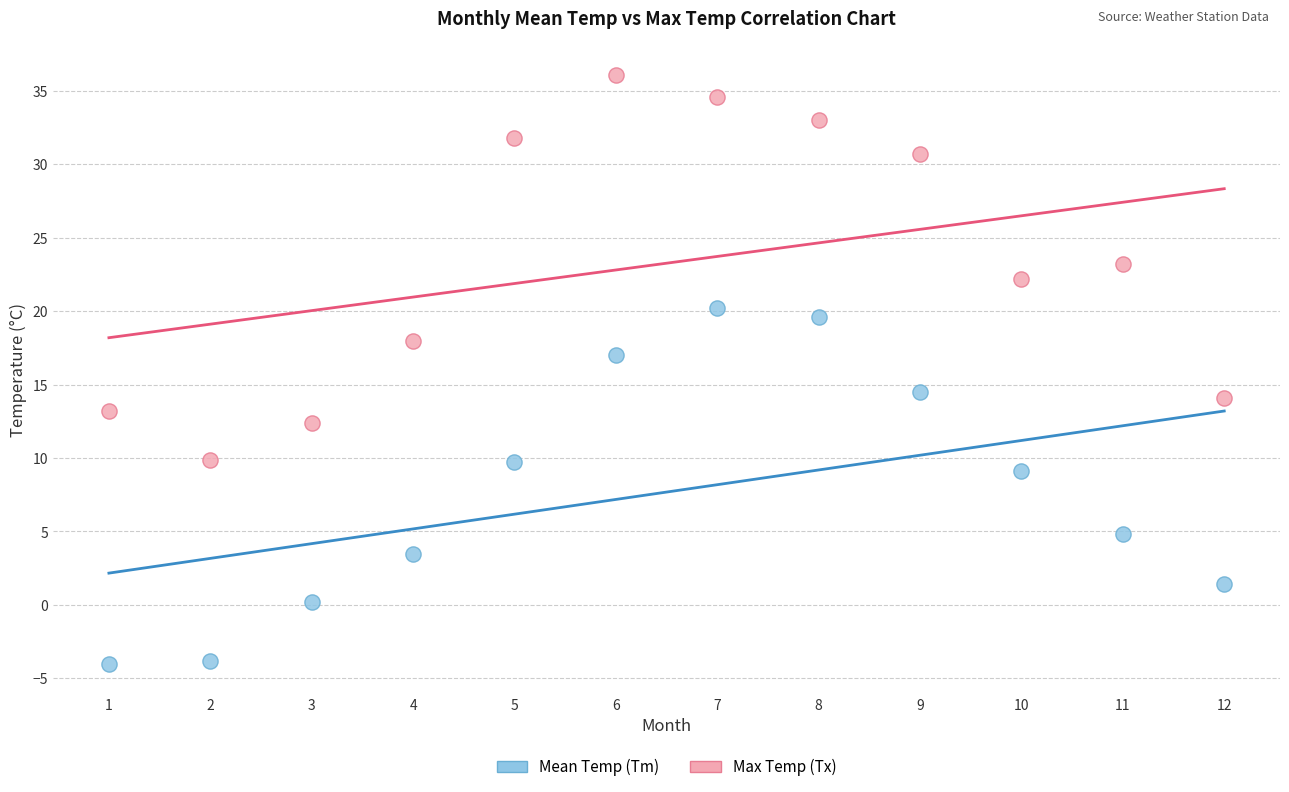

Which series reaches the maximum Y coordinate?

Max Temp (Tx)